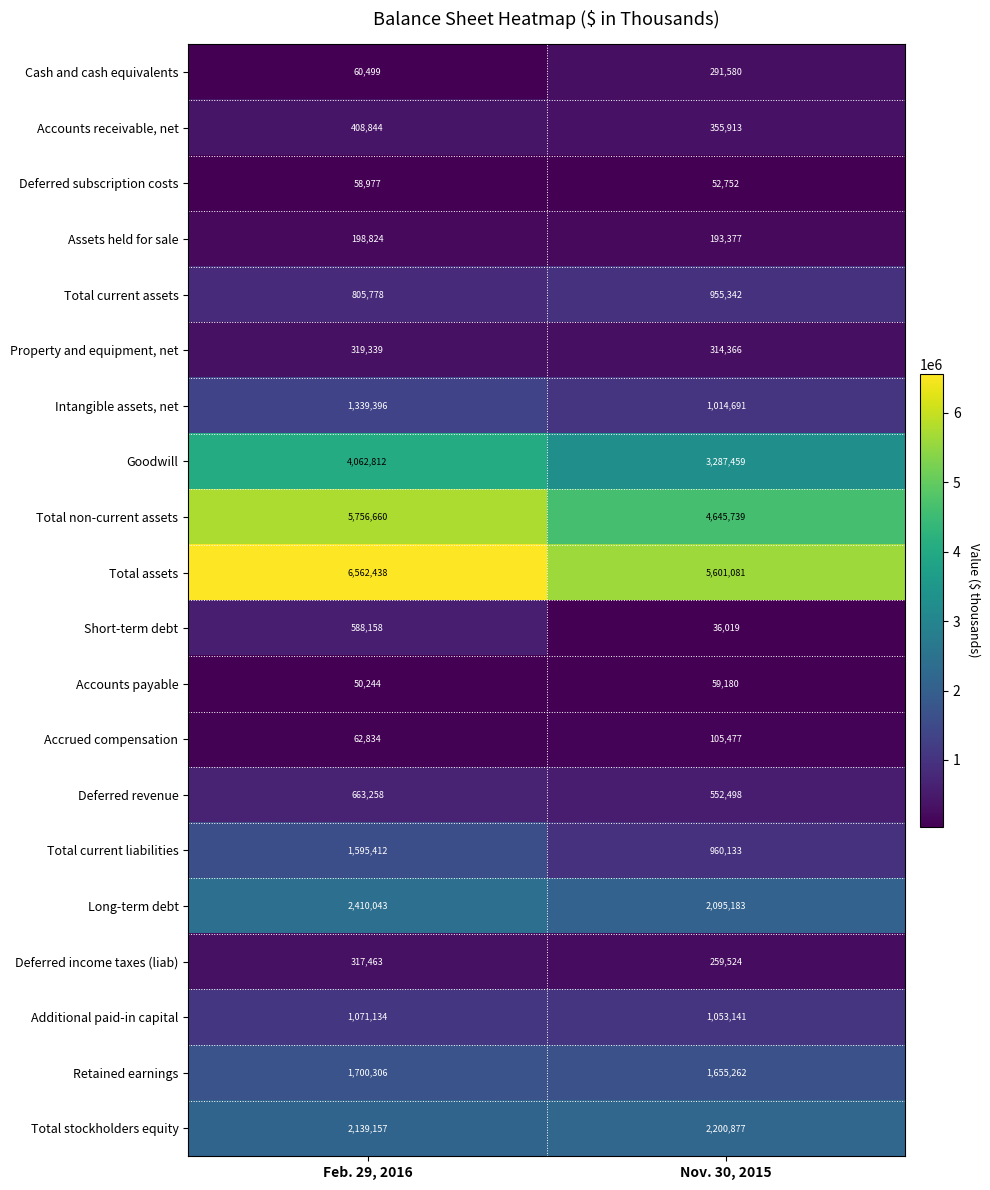

Which series has the widest spread of values?

Total non-current assets